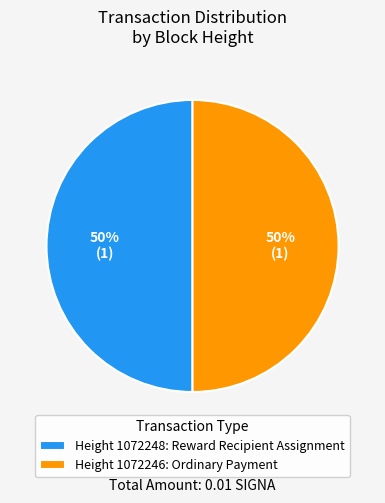

Do Height 1072248: Reward Recipient Assignment and Height 1072246: Ordinary Payment together represent more than half of the pie?

Yes